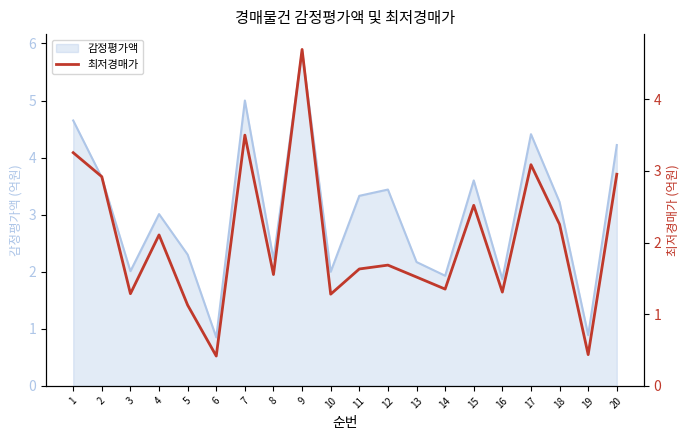

The value at 15 is 3.7. True or false?

False